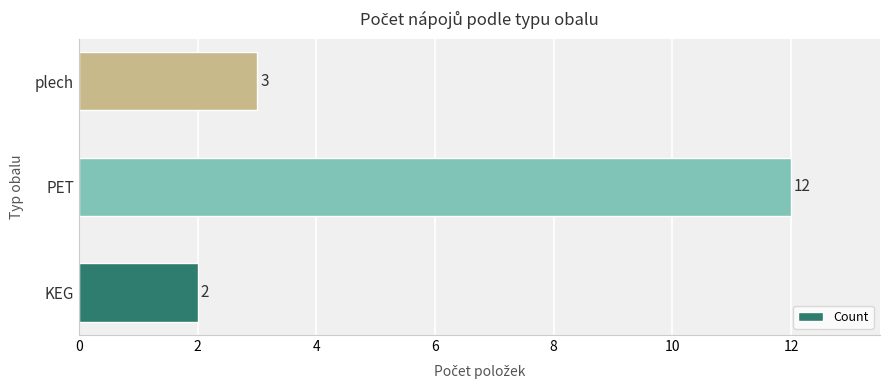

What is the difference between the maximum and second lowest values?

9